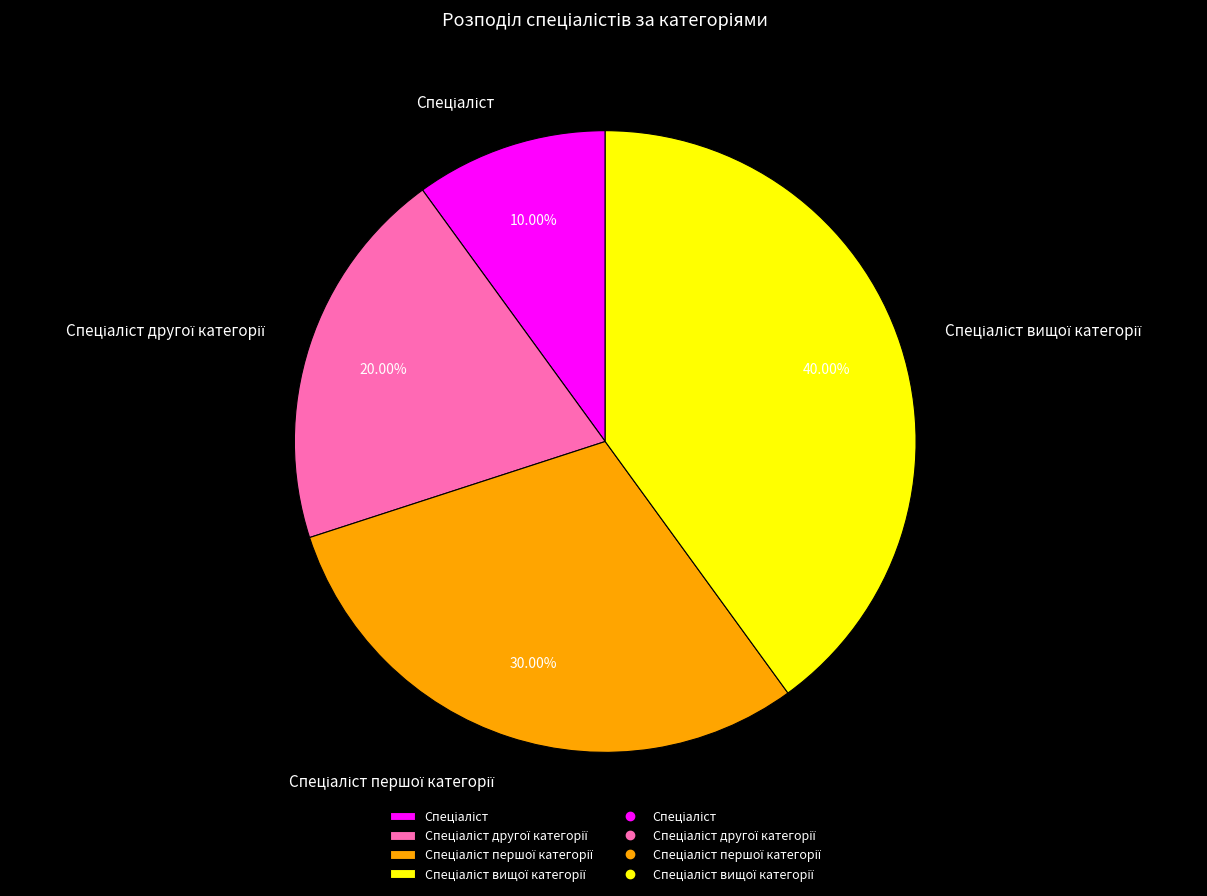

How many segments does this pie chart have?

4